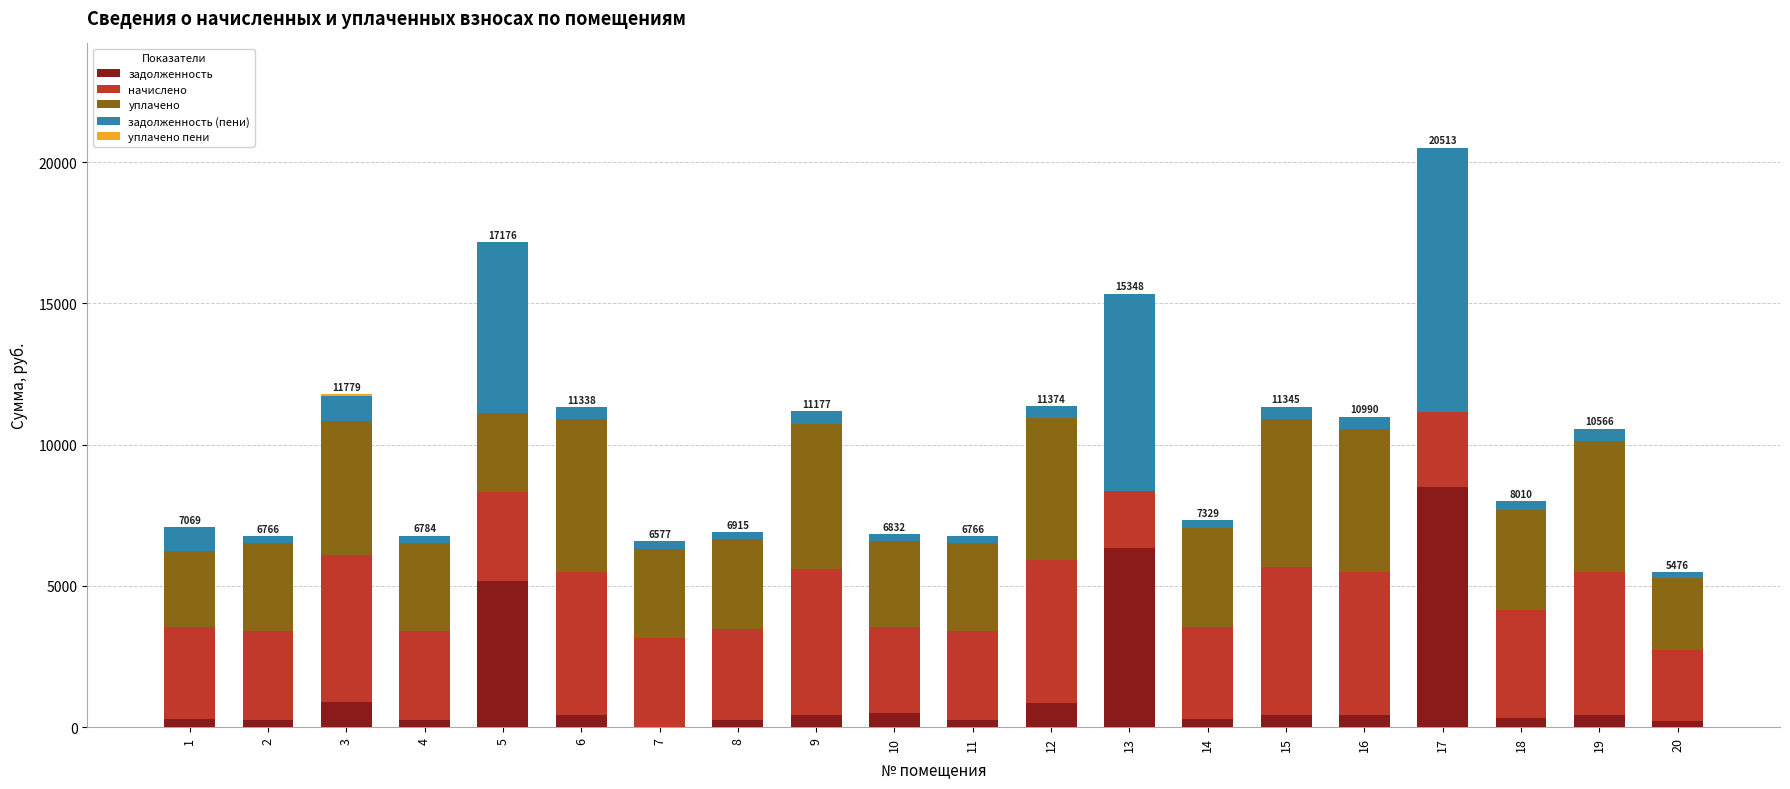

What is the total value across all series at 5?

17176.0